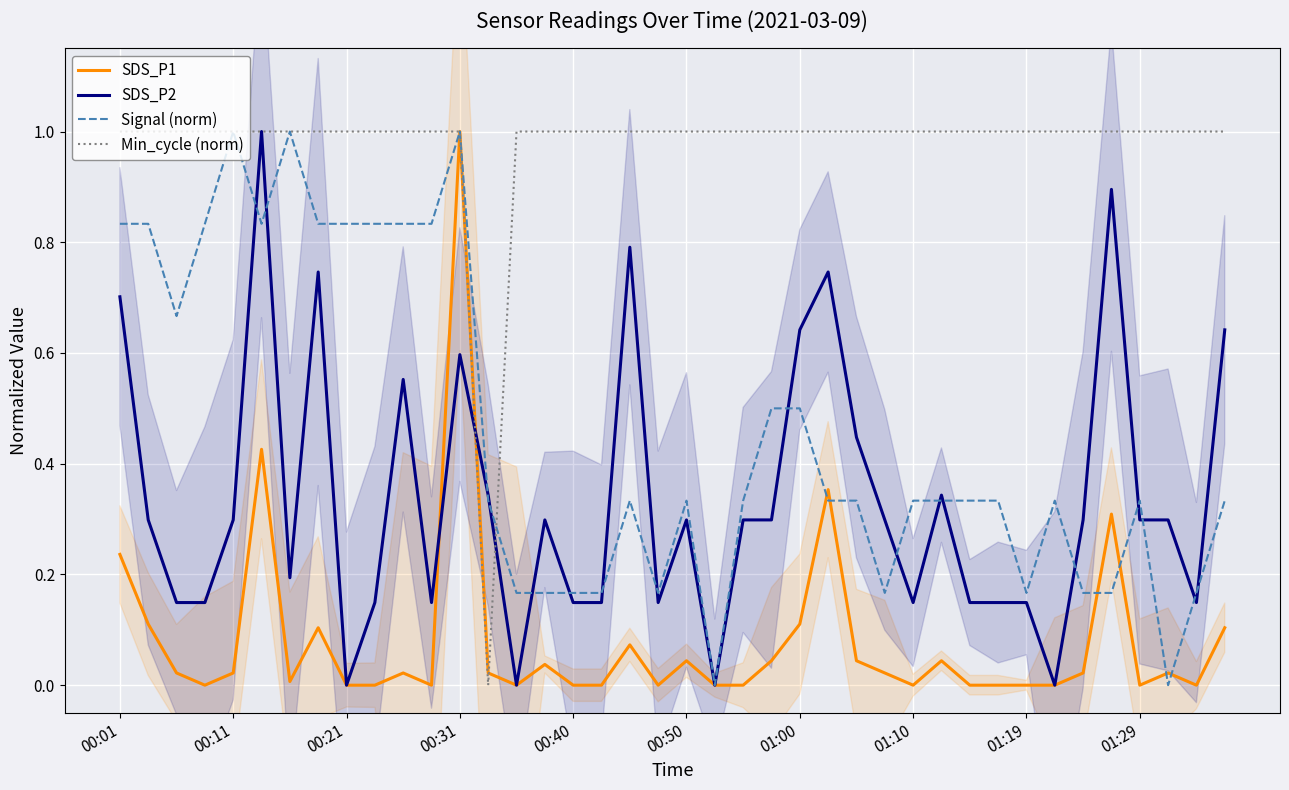

True or false: Signal (norm) and SDS_P2 intersect in this chart.

True